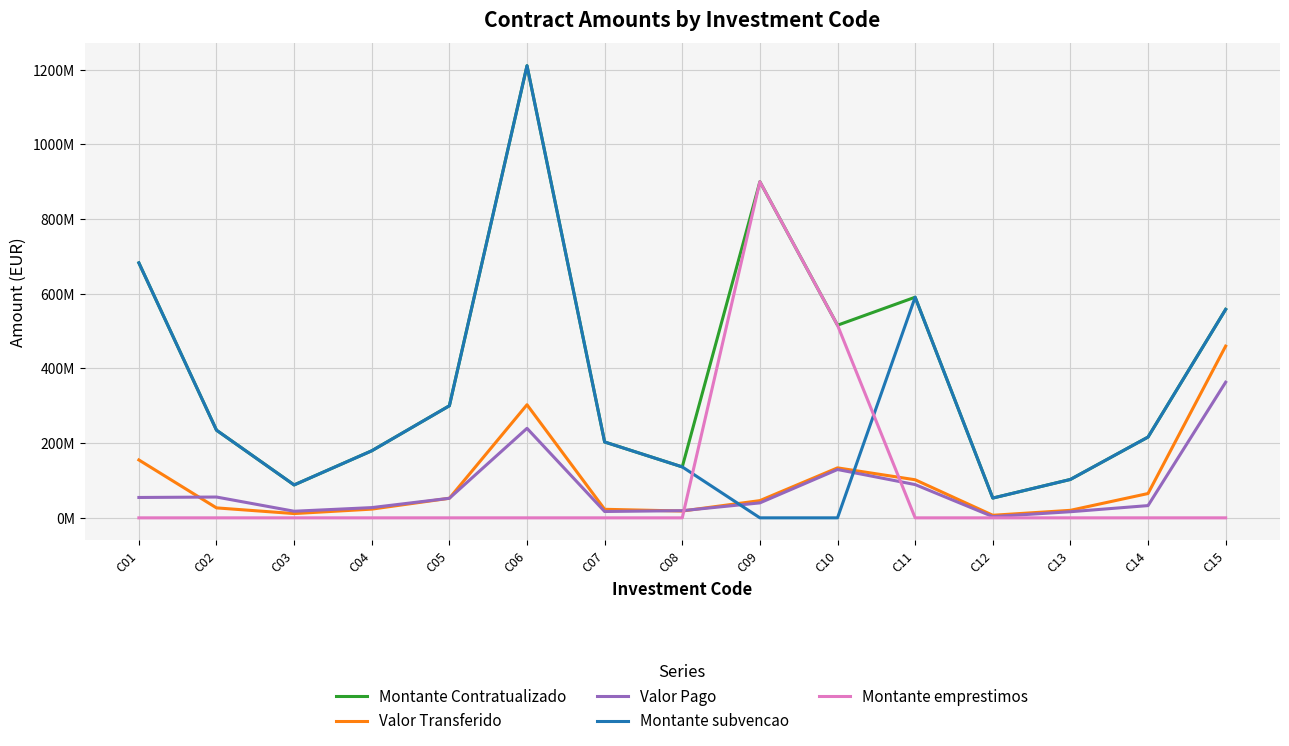

What is the value of the Valor Pago point at the 10th from the left?

129388707.1